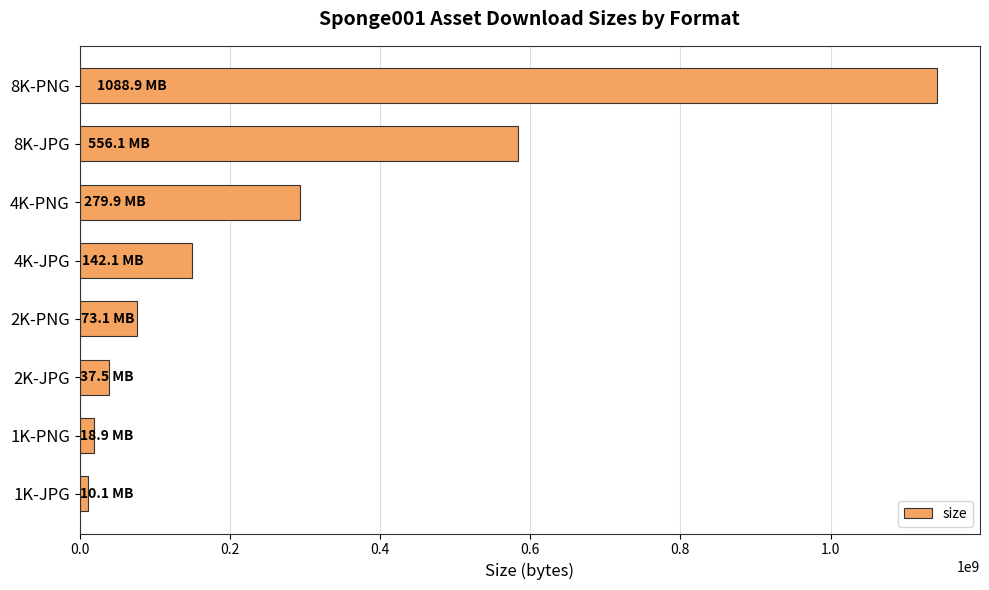

Which label corresponds to the largest value in the chart?

8K-PNG